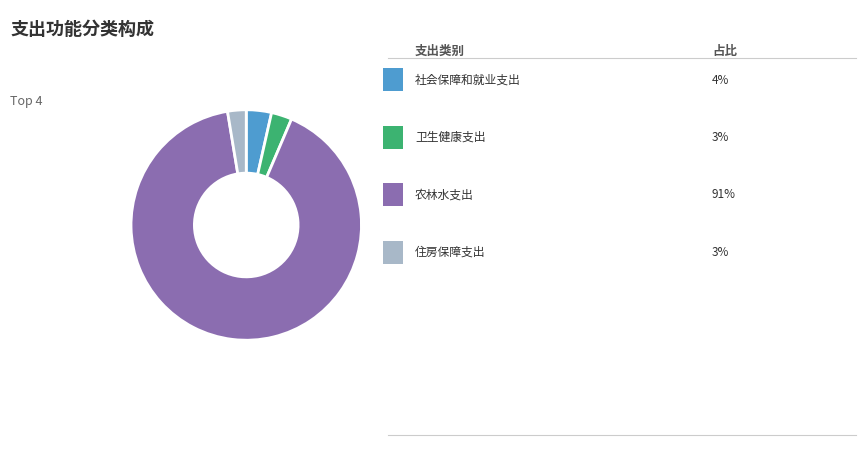

Is there a majority slice in this chart?

Yes